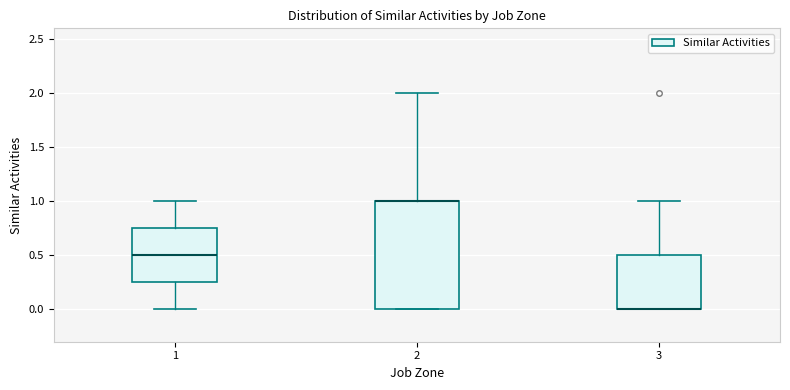

Reading left to right, transcribe this box plot: for each box, give where its median line is, the range the box spans, and where its two whiskers end, as read against the y-axis. The values are not printed on the chart, so give them approximately, as read against the axis.

1: median 0.50, box 0.25 to 0.75, whiskers 0.00 to 1.00
2: median 1.00 (drawn on the box's upper edge), box 0.00 to 1.00, whiskers 0.00 to 2.00
3: median 0.00 (drawn on the box's lower edge), box 0.00 to 0.50, whiskers 0.00 to 1.00